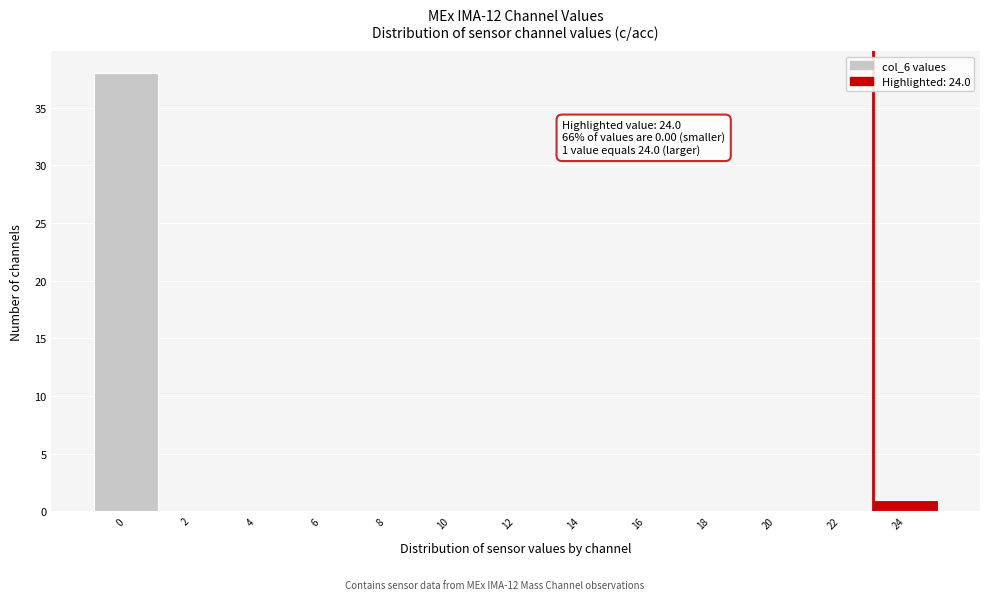

Reading left to right, what are all the values shown in this chart?

0=38	2=0	4=0	6=0	8=0	10=0	12=0	14=0	16=0	18=0	20=0	22=0	24=1